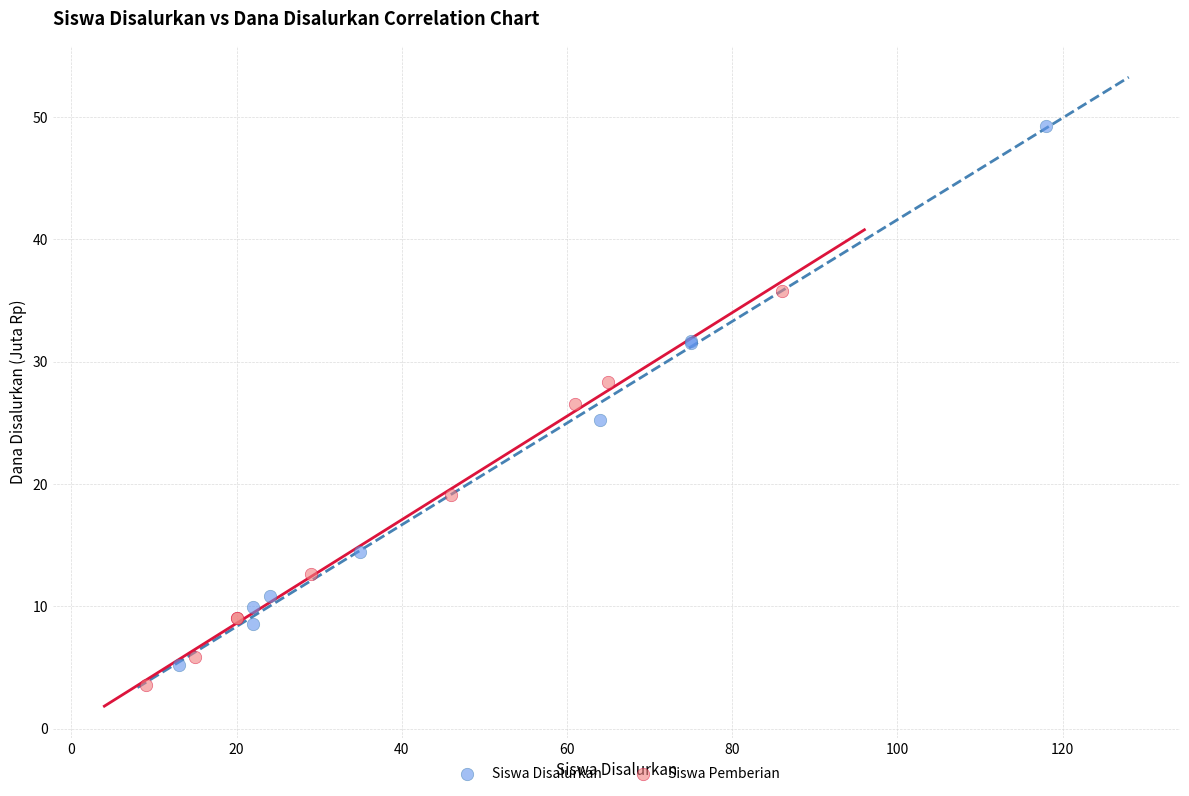

Which series has the largest Y range (max minus min)?

Siswa Disalurkan